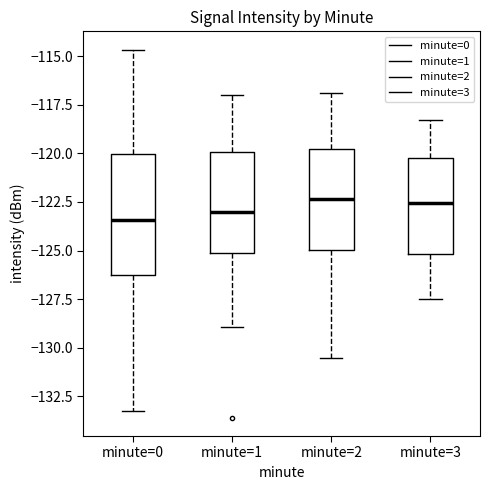

Reading left to right, transcribe this box plot: for each box, give where its median line is, the range the box spans, and where its two whiskers end, as read against the y-axis. The values are not printed on the chart, so give them approximately, as read against the axis.

minute=0: median -123.5, box -126.5 to -120.0, whiskers -133.0 to -114.5
minute=1: median -123.0, box -125.0 to -120.0, whiskers -129.0 to -117.0
minute=2: median -122.5, box -125.0 to -120.0, whiskers -130.5 to -117.0
minute=3: median -122.5, box -125.0 to -120.0, whiskers -127.5 to -118.5